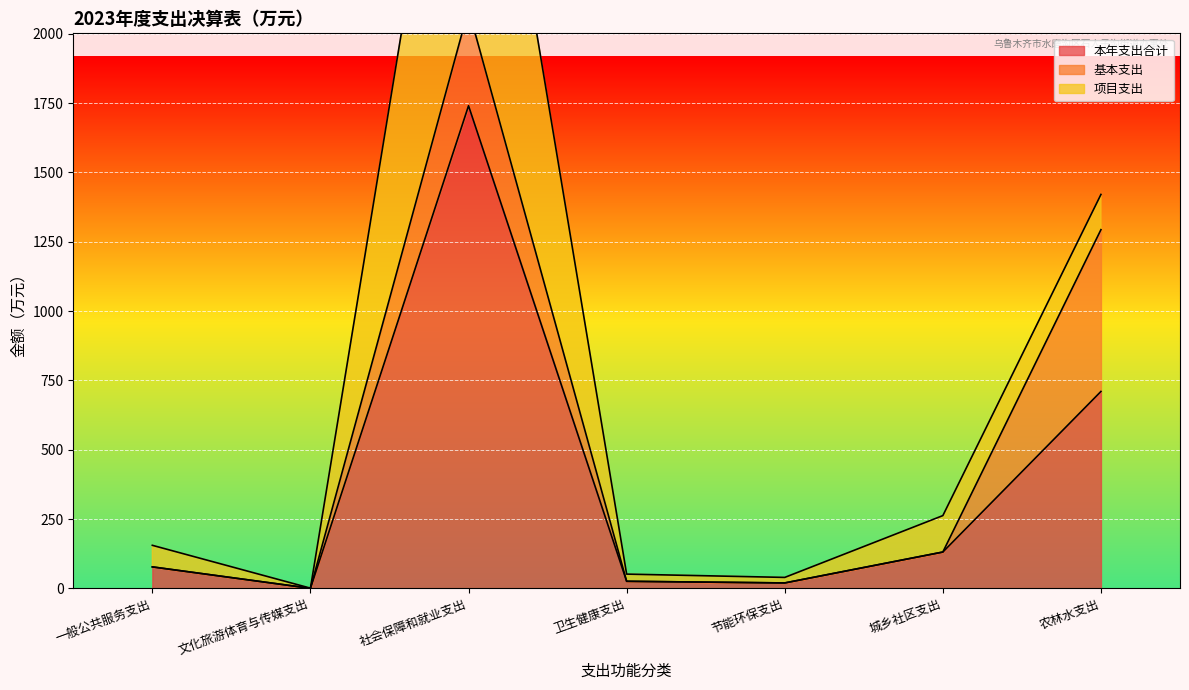

At how many categories does at least one series exceed 219?

2